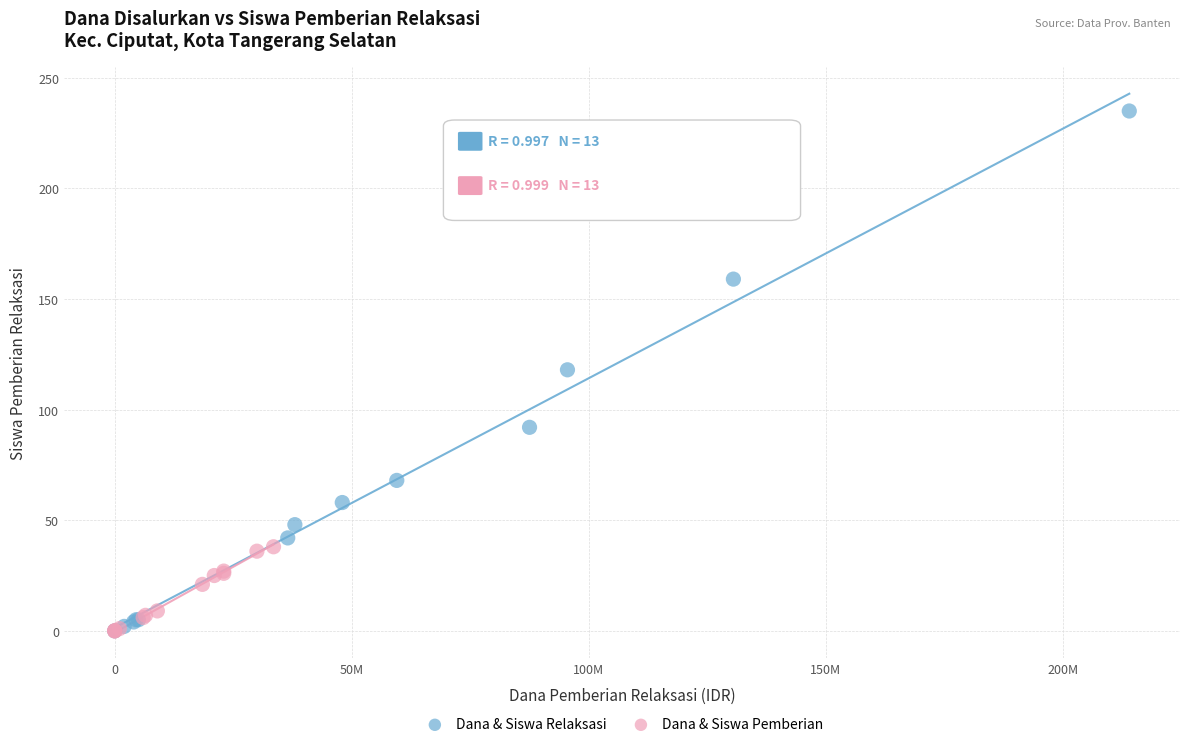

Which series has the widest spread of Y values?

Dana & Siswa Relaksasi